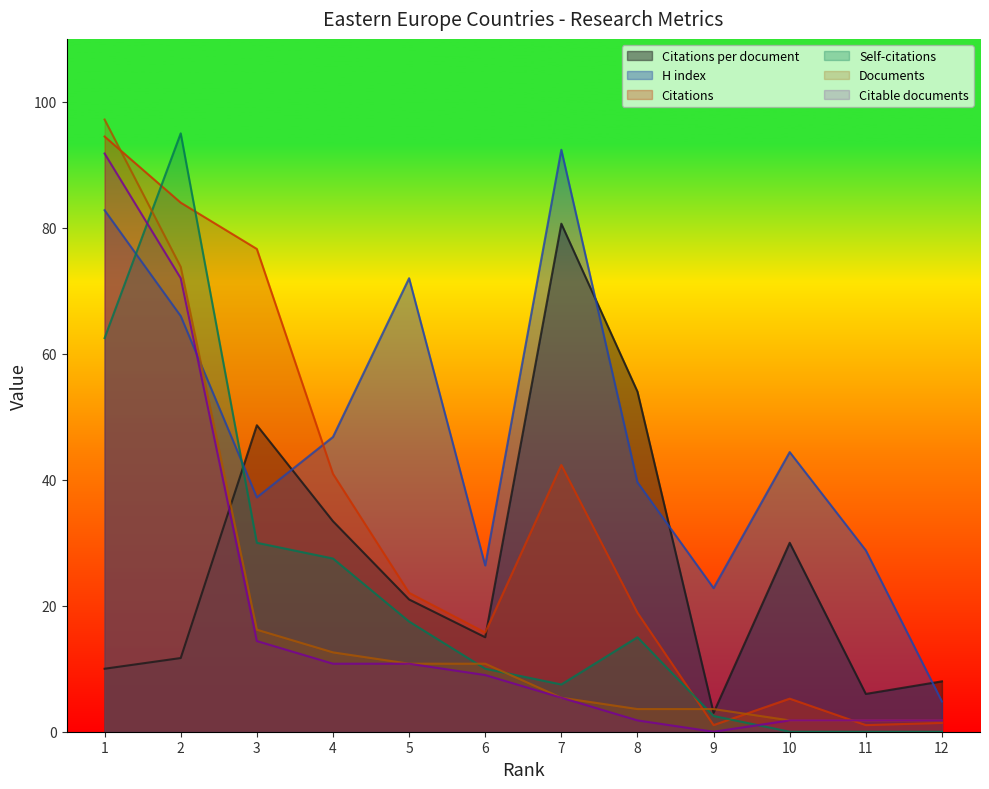

The value of H index at 11 is 51.4. True or false?

False